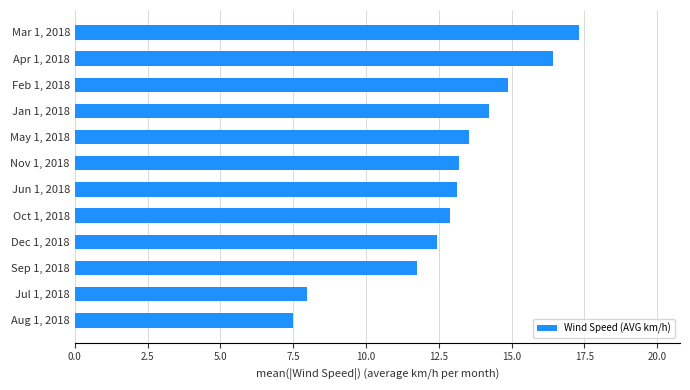

The chart shows a value of 6.0 at Nov 1, 2018. True or false?

False